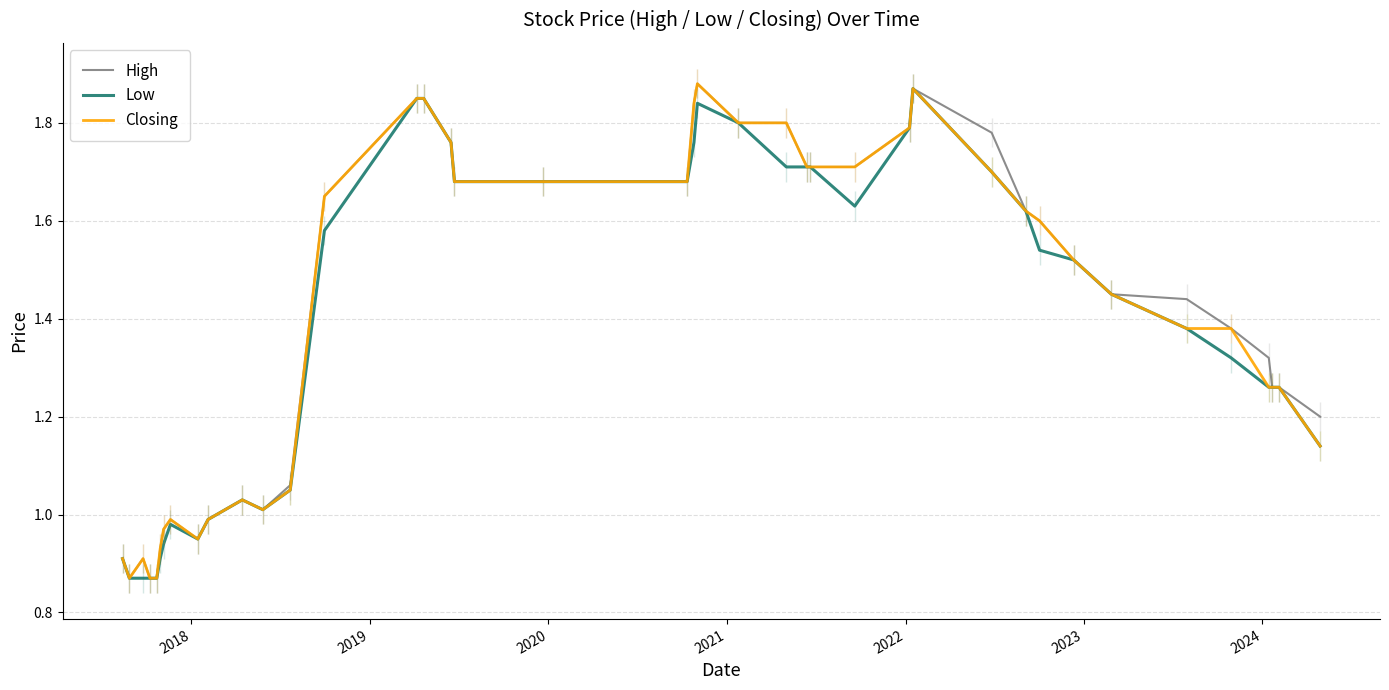

True or false: High and Low cross at least once.

False